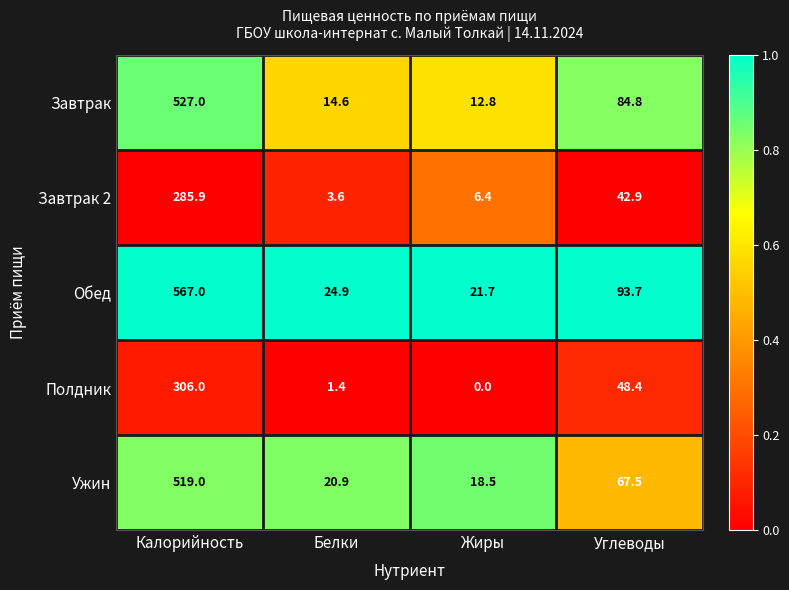

The Полдник series shows 0.8 at Белки. True or false?

False